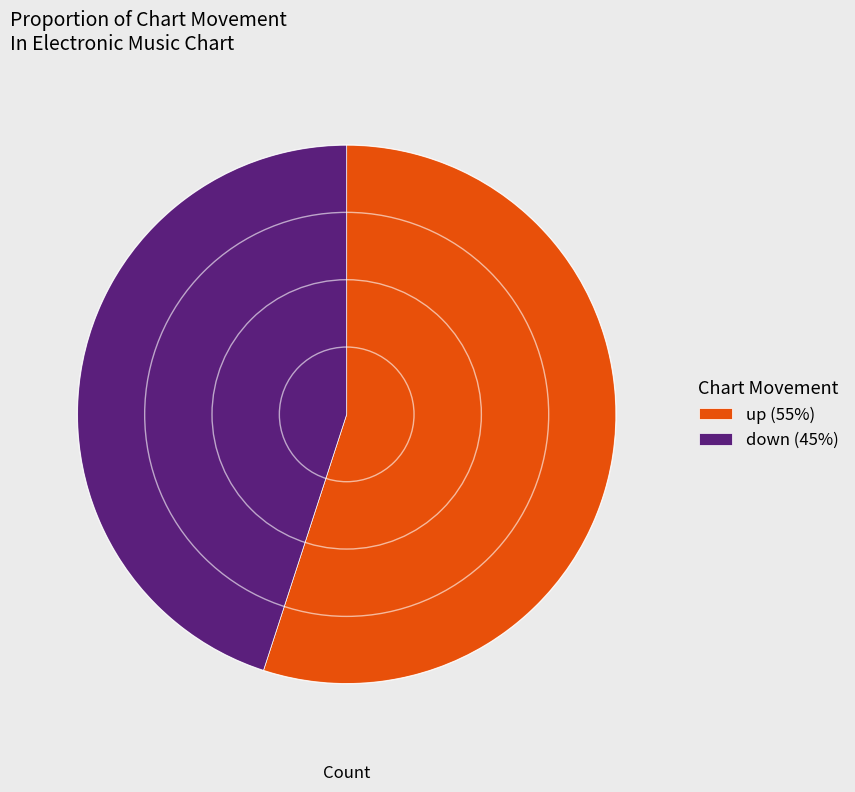

Between up (55%) and down (45%), which is larger?

up (55%)